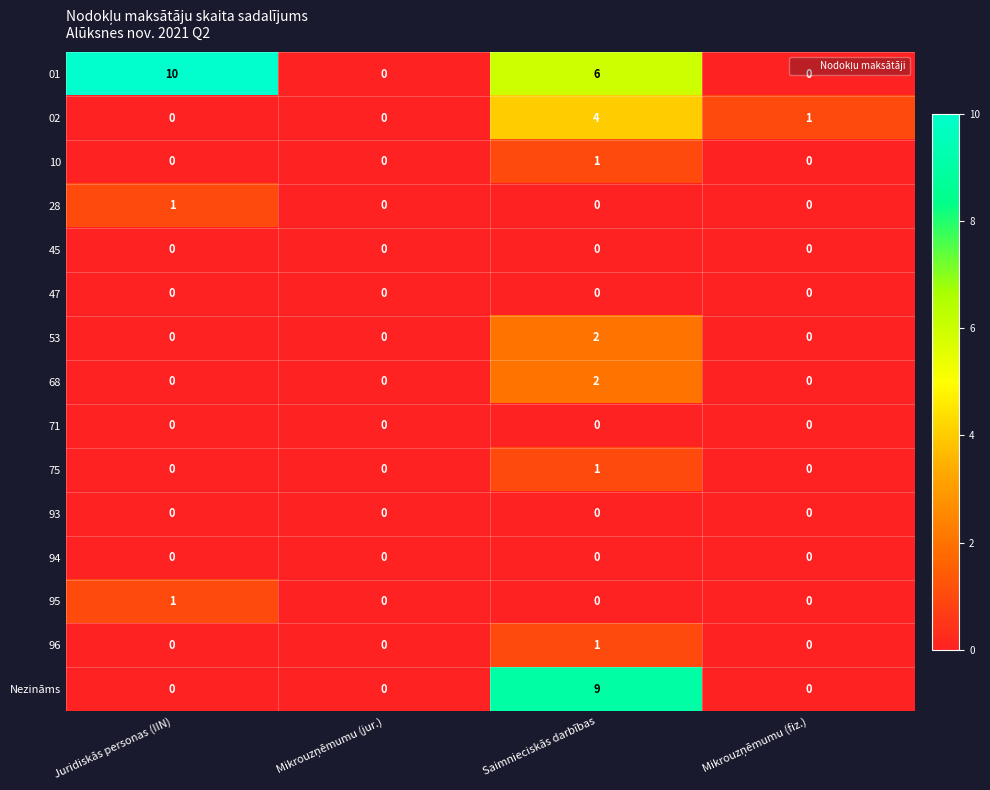

True or false: Nezināms has a value of 3 at Juridiskās personas (IIN).

False